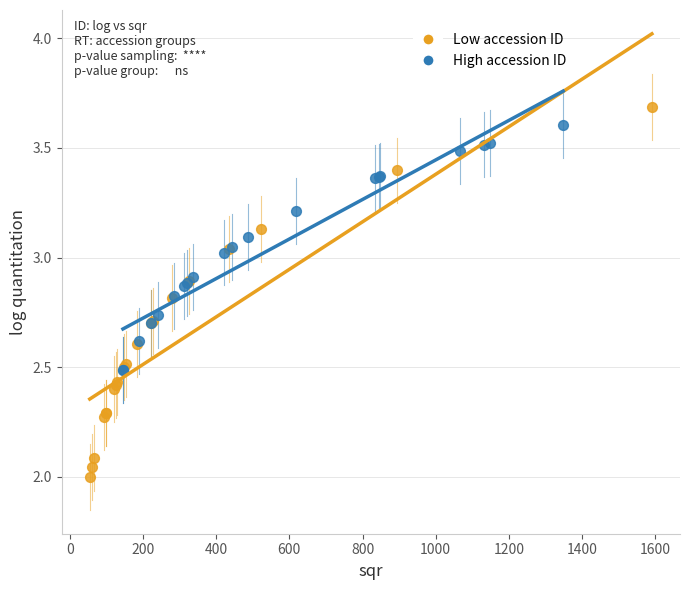

Which series contains the lowest Y value?

Low accession ID